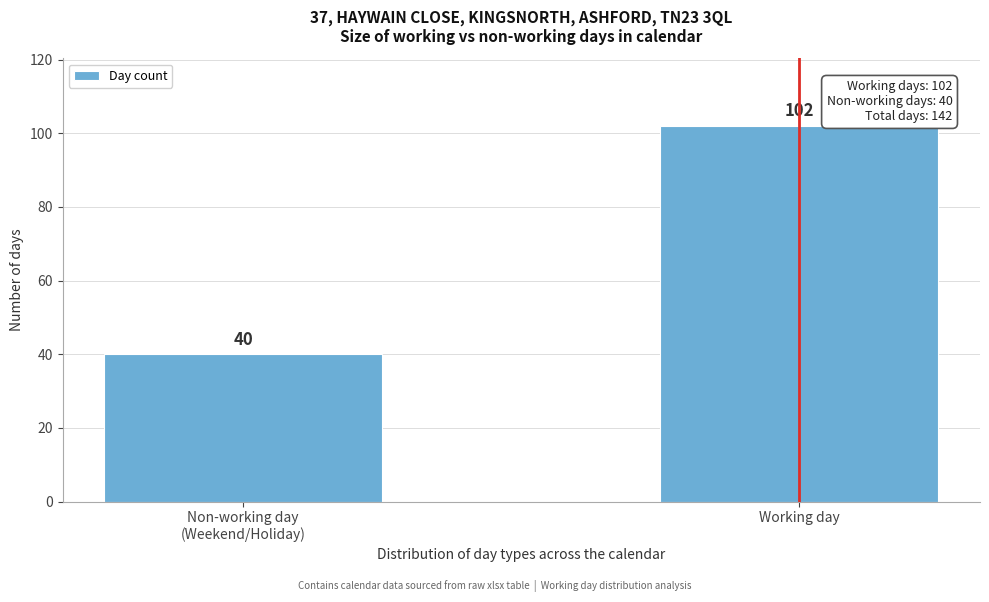

Reading right to left, transcribe all the data shown in this chart.

102	40